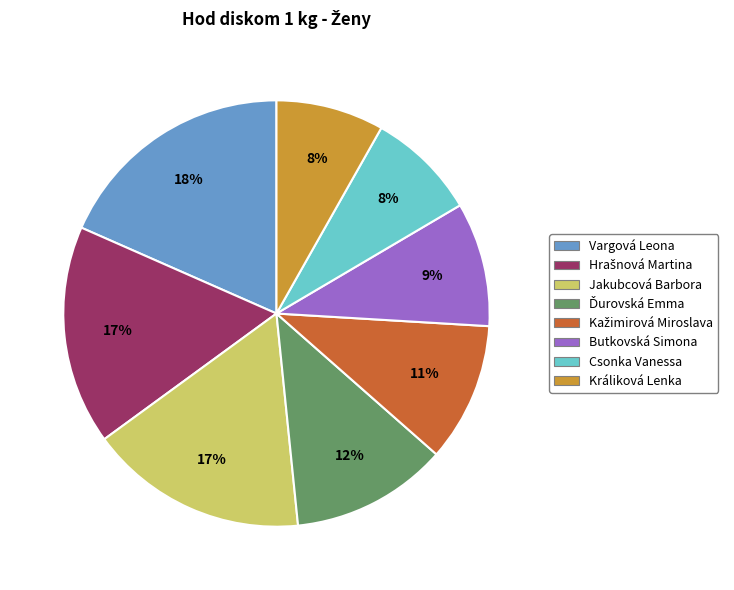

What is the largest slice in the pie chart?

Vargová Leona